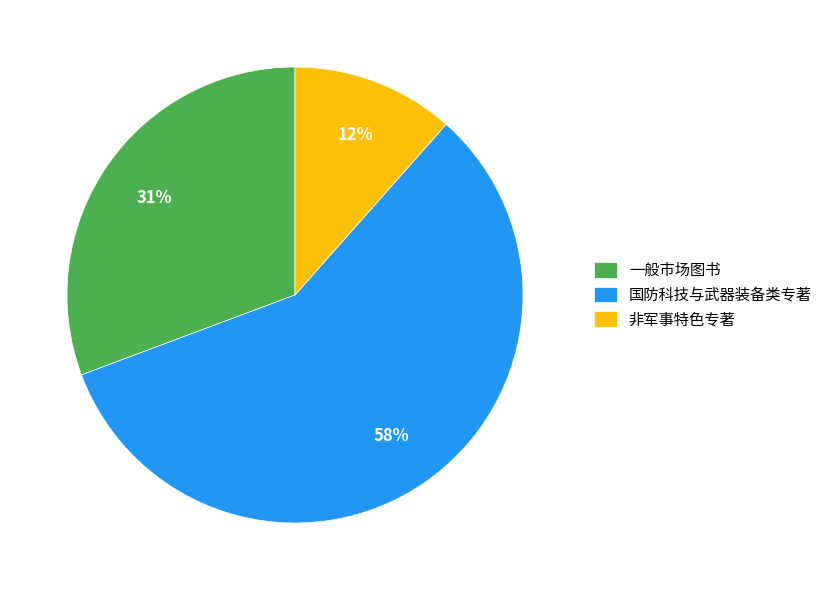

Count the number of slices in the pie.

3